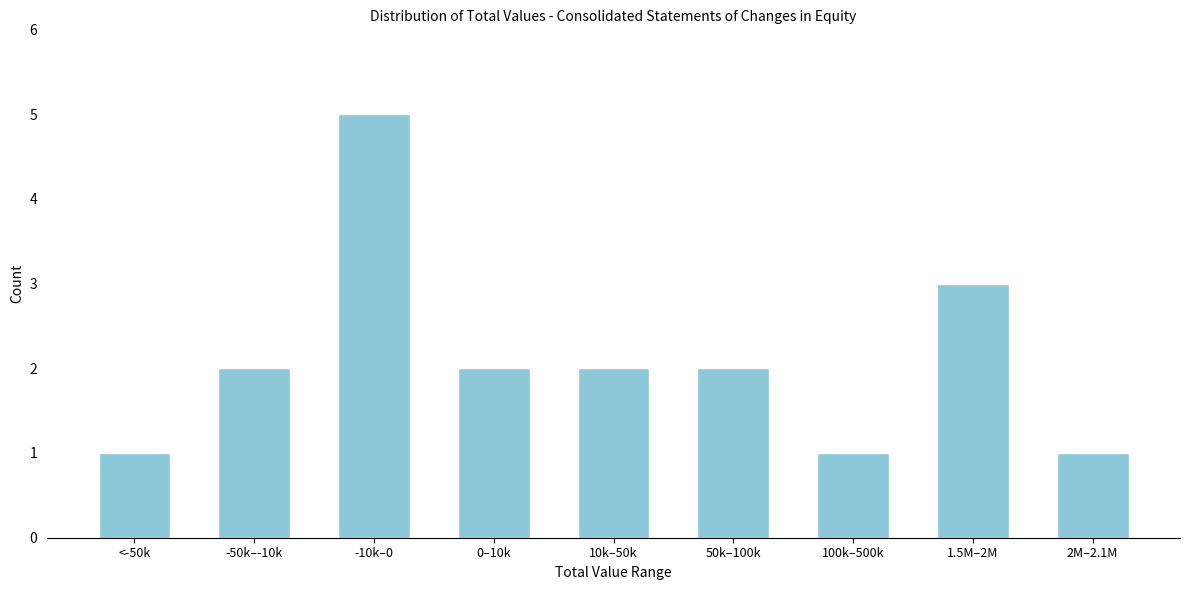

Reading left to right, list all the values displayed in this chart.

1	2	5	2	2	2	1	3	1